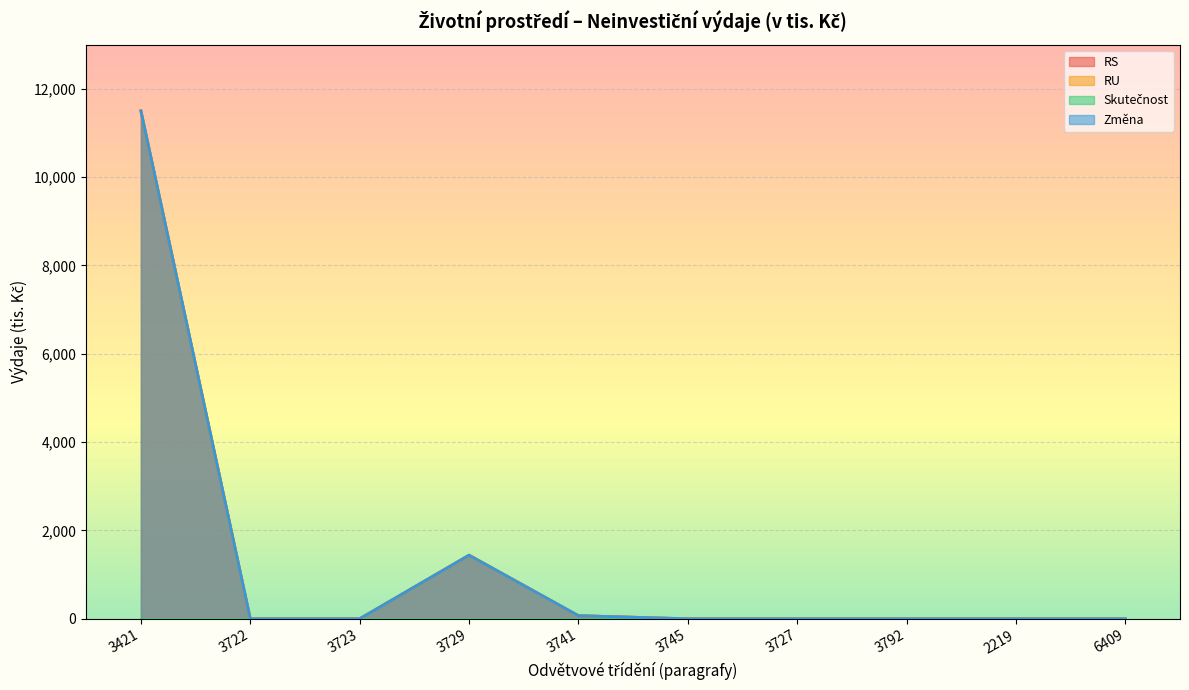

True or false: RU has more than 1 interior local peaks.

False